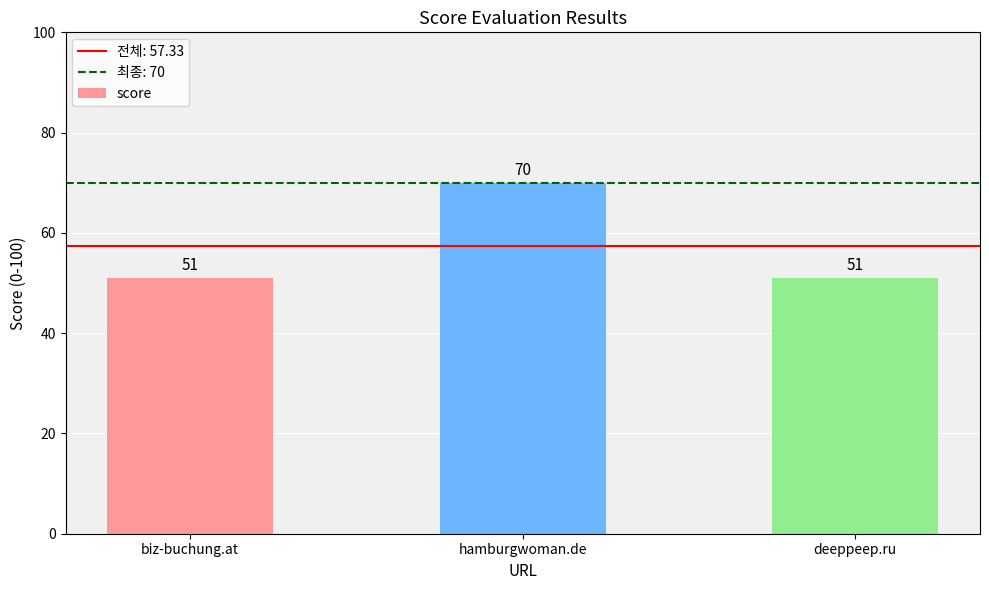

How many values exceed 51?

1